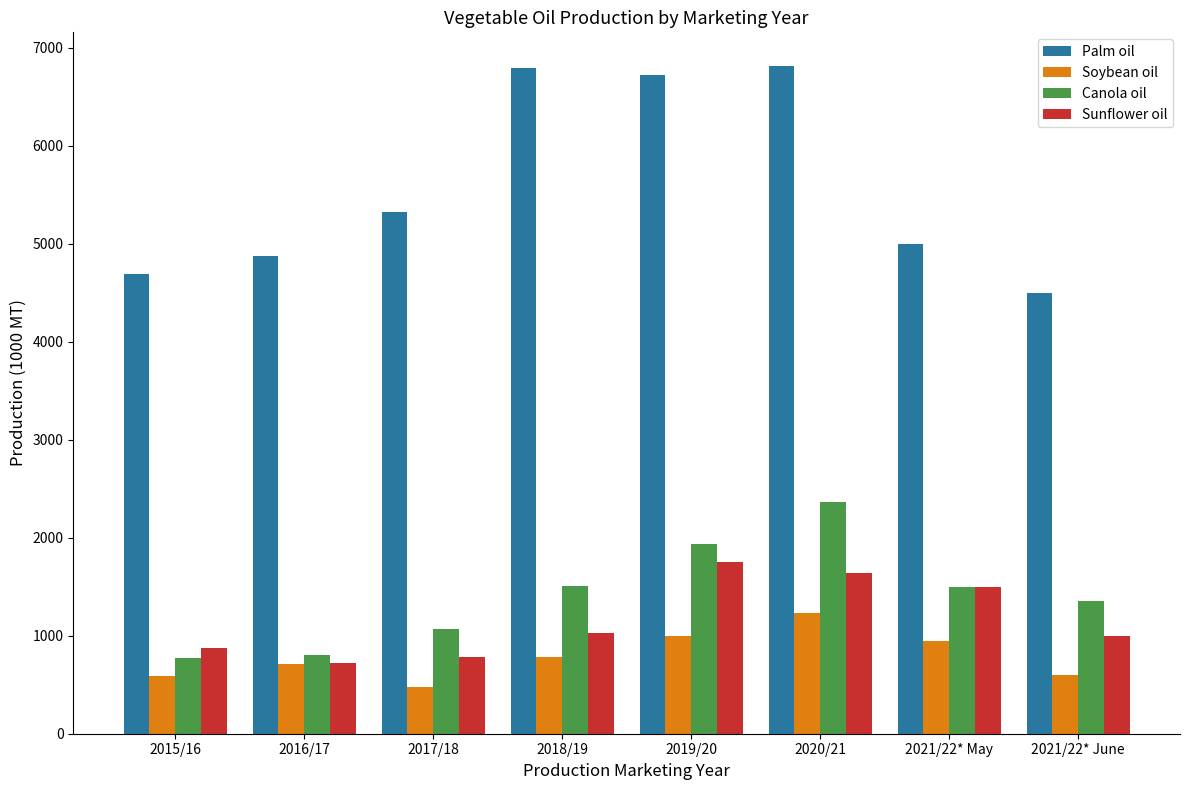

At which category is the sum across all series the highest?

2020/21